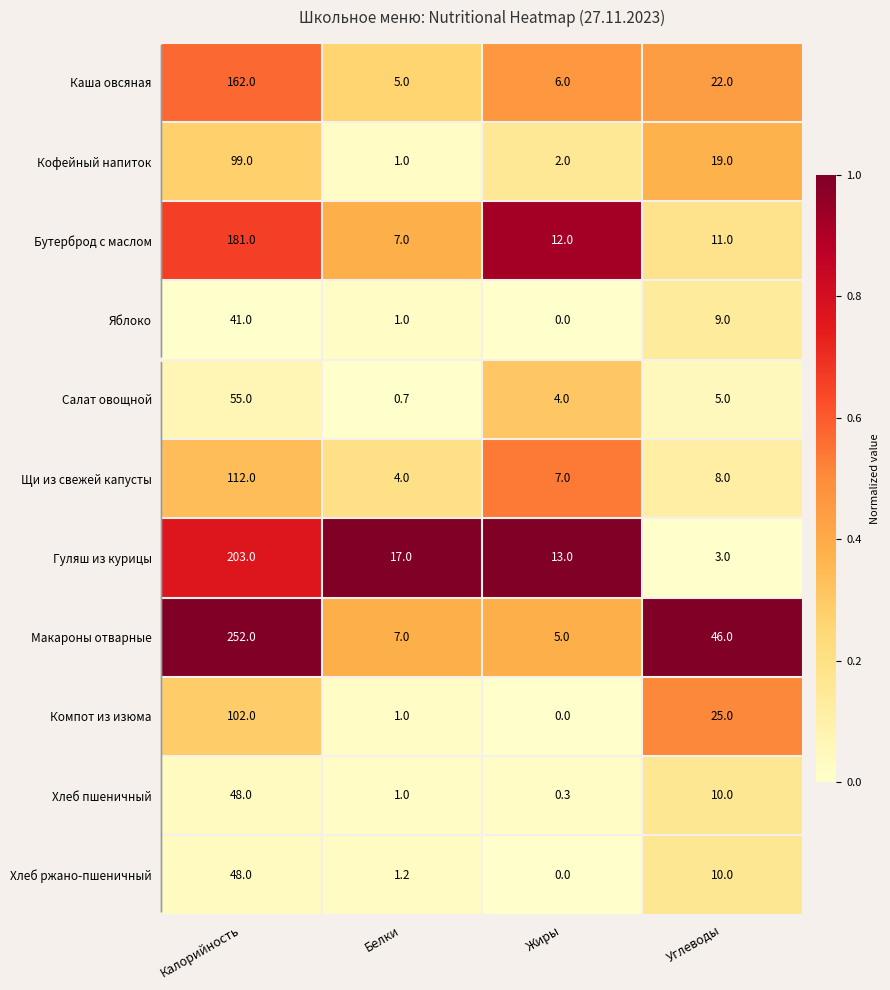

Which label corresponds to the smallest value in the chart?

Жиры